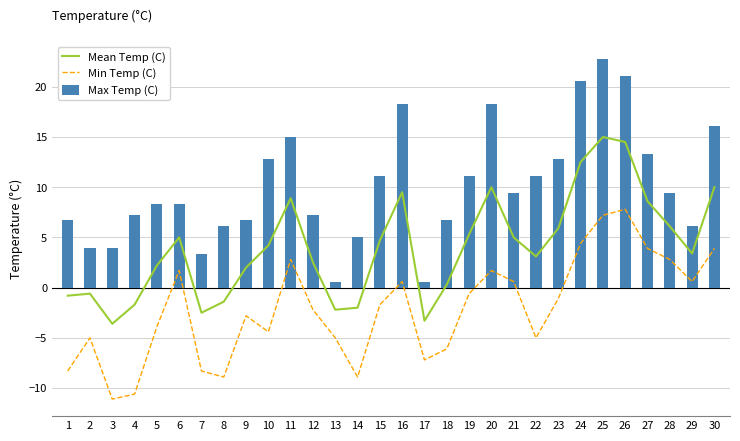

Reading left to right, list all the values displayed in this chart.

Mean Temp (C): -0.8	-0.6	-3.6	-1.7	2.2	5.0	-2.5	-1.4	2.0	4.2	8.9	2.5	-2.2	-2.0	4.7	9.5	-3.3	0.3	5.3	10.0	5.0	3.1	5.9	12.5	15.0	14.5	8.6	6.1	3.4	10.0
Min Temp (C): -8.3	-5.0	-11.1	-10.6	-3.9	1.7	-8.3	-8.9	-2.8	-4.4	2.8	-2.2	-5.0	-8.9	-1.7	0.6	-7.2	-6.1	-0.6	1.7	0.6	-5.0	-1.1	4.4	7.2	7.8	3.9	2.8	0.6	3.9
Max Temp (C): 6.7	3.9	3.9	7.2	8.3	8.3	3.3	6.1	6.7	12.8	15.0	7.2	0.6	5.0	11.1	18.3	0.6	6.7	11.1	18.3	9.4	11.1	12.8	20.6	22.8	21.1	13.3	9.4	6.1	16.1